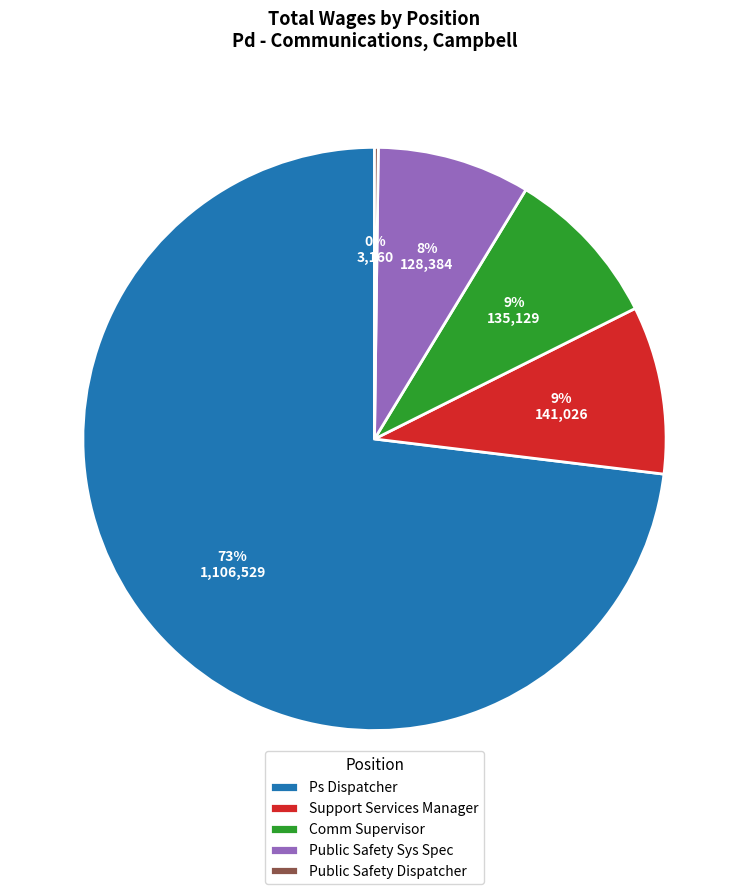

What is the largest slice in the pie chart?

Ps Dispatcher